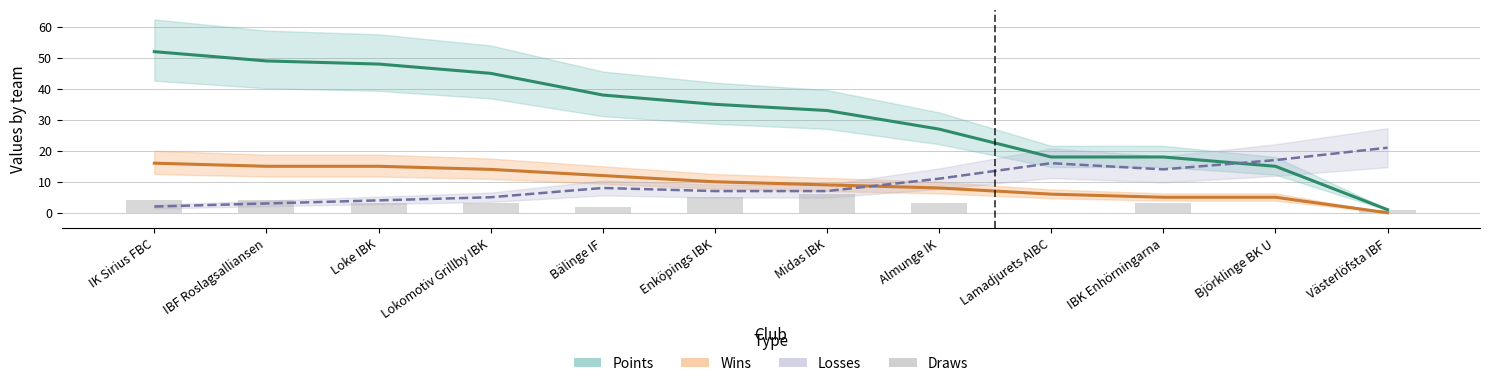

Where is Wins nearest to the value 8?

Almunge IK